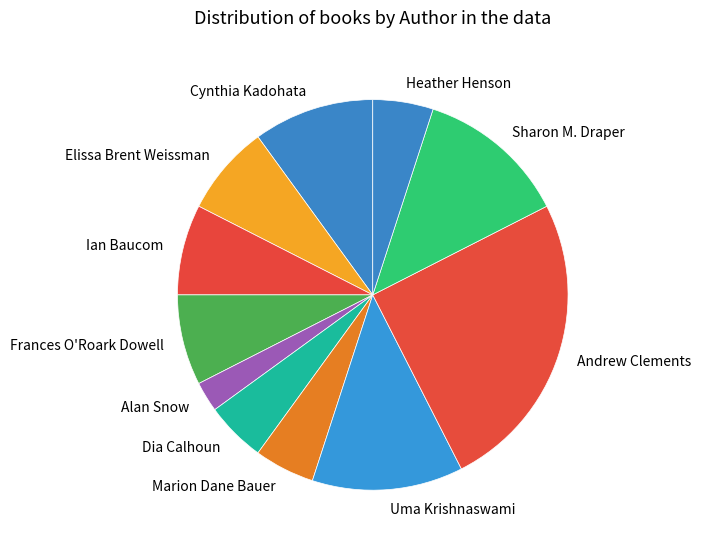

Is there any slice that represents more than half of the pie?

No